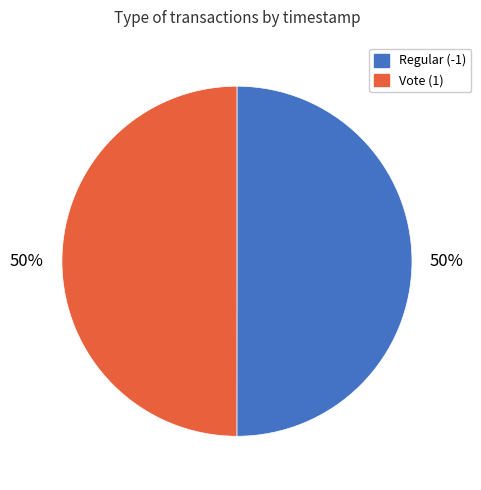

What percentage is the Vote (1) slice, to the nearest percent?

50%